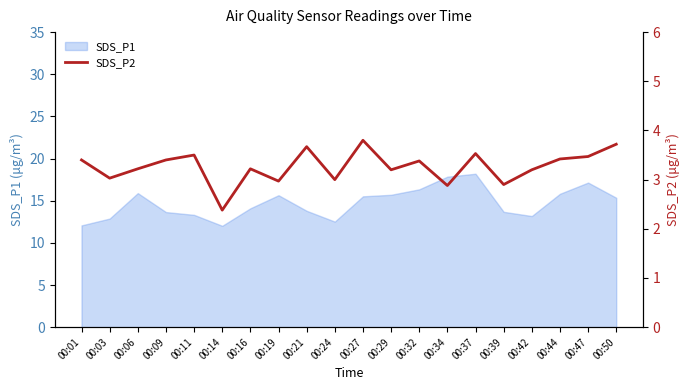

Which label corresponds to the largest value in the chart?

00:27